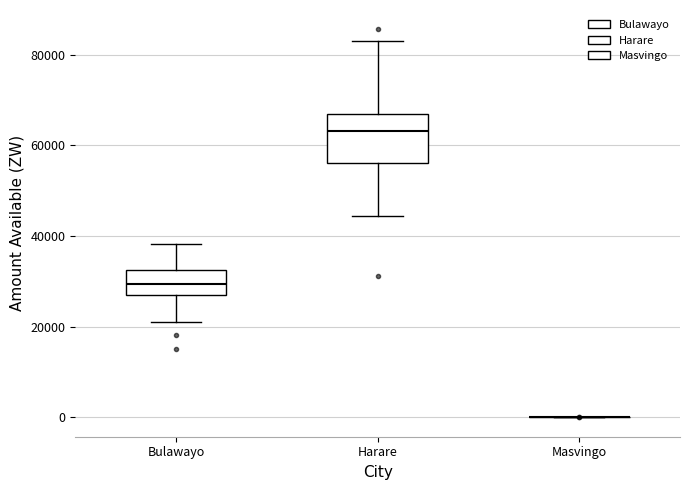

Reading left to right, transcribe this box plot: for each box, give where its median line is, the range the box spans, and where its two whiskers end, as read against the y-axis. The values are not printed on the chart, so give them approximately, as read against the axis.

Bulawayo: median 30000, box 26000 to 32000, whiskers 22000 to 38000
Harare: median 64000, box 56000 to 68000, whiskers 44000 to 84000
Masvingo: box collapsed to a line at 0, whiskers 0 to 0